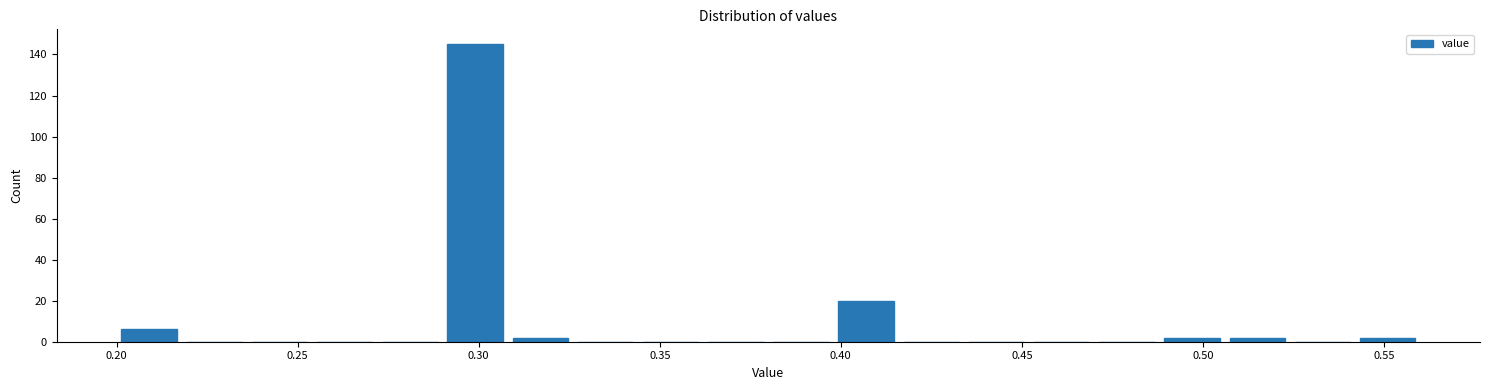

Read against the x-axis, roughly where is the centre of the tallest bar?

0.300